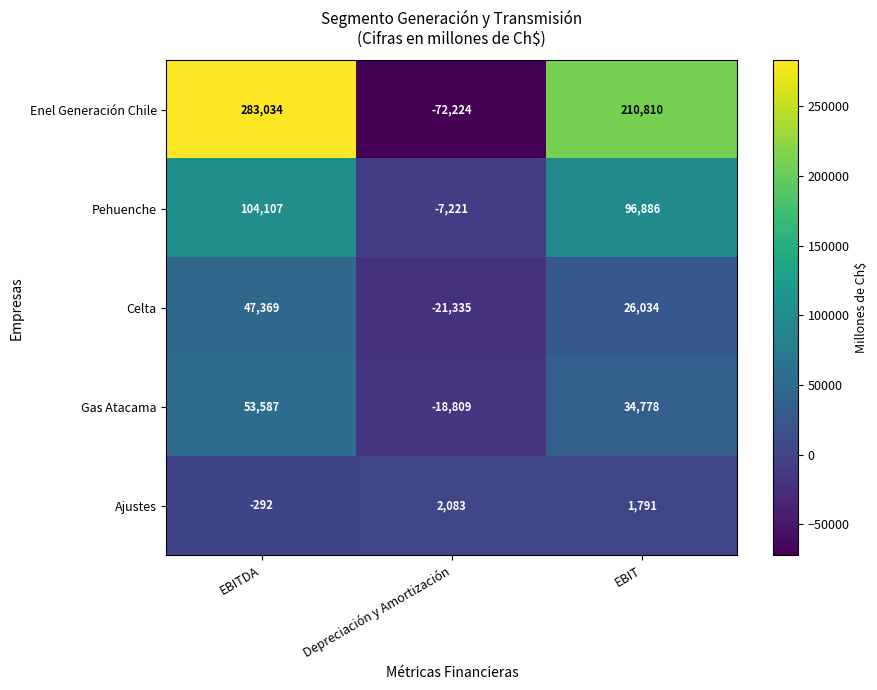

The Pehuenche series shows 104107 at EBITDA. True or false?

True